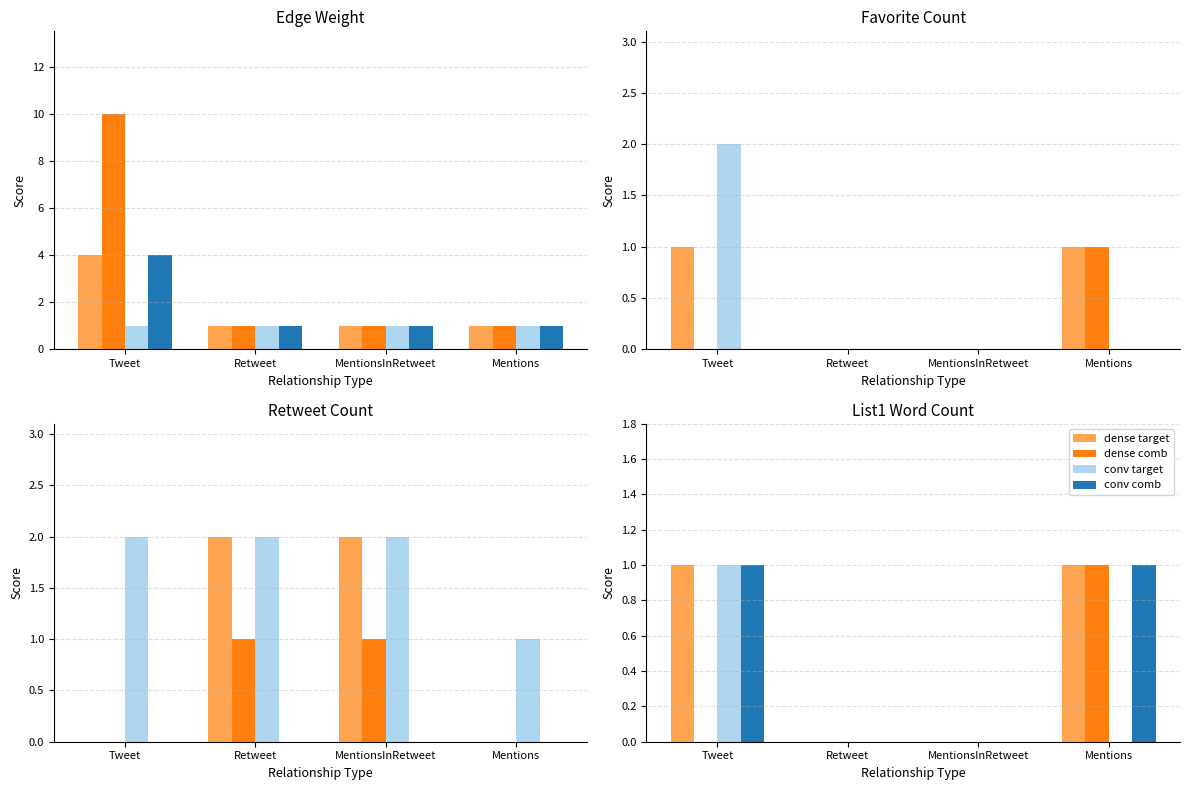

Between Mentions and Tweet, which is larger?

Mentions